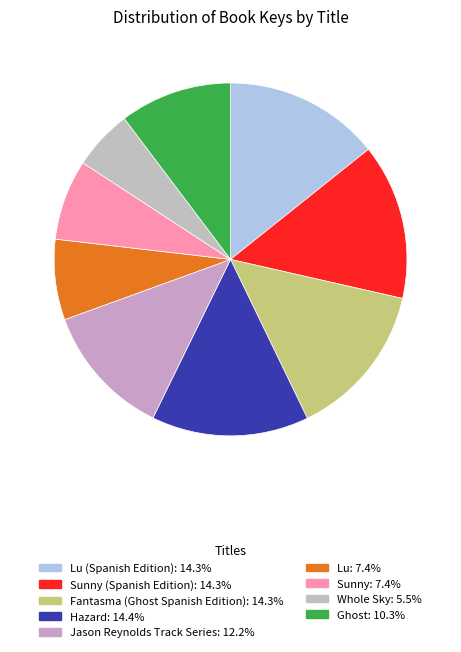

Rank the categories by value from highest to lowest.

Hazard, Lu (Spanish Edition), Sunny (Spanish Edition), Fantasma (Ghost Spanish Edition), Jason Reynolds Track Series, Ghost, Lu, Sunny, Whole Sky